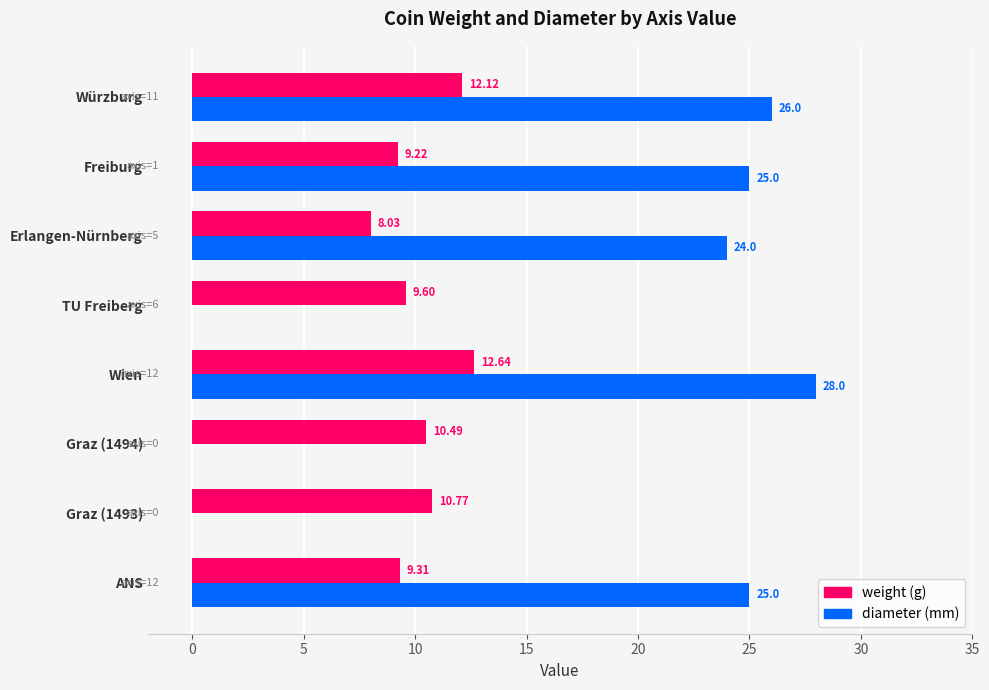

What is the total value across all series at Graz (1494)?

10.5